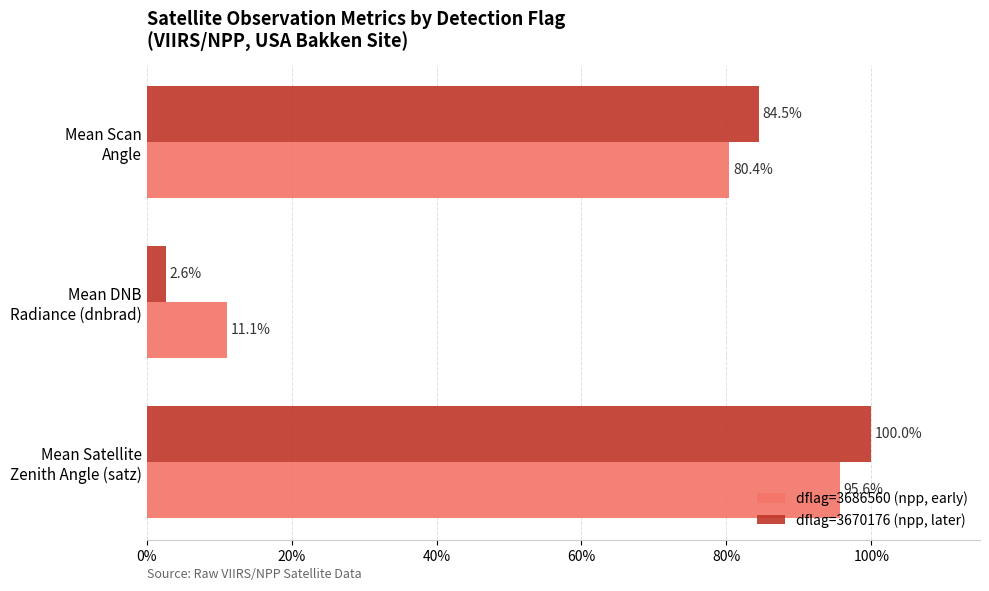

What is the average value of the dflag=3670176 (npp, later) series?

62.4